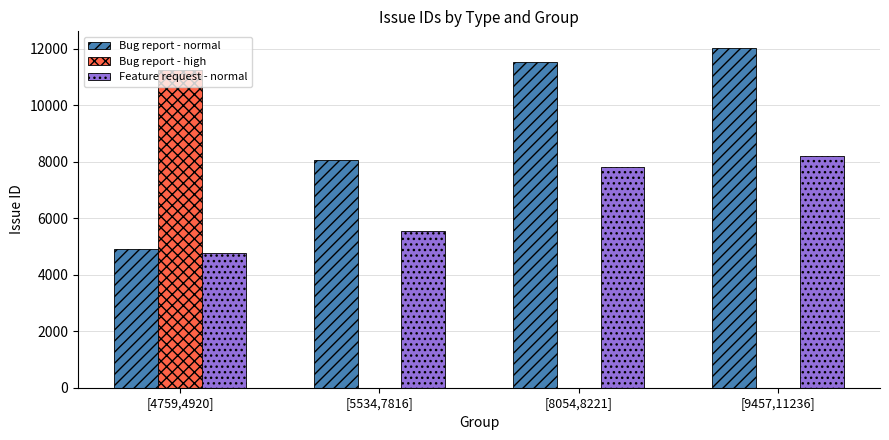

Reading left to right, list all the values displayed in this chart.

Bug report - normal: 4920	8054	11540	12019
Bug report - high: 11236	0	0	0
Feature request - normal: 4759	5534	7816	8221